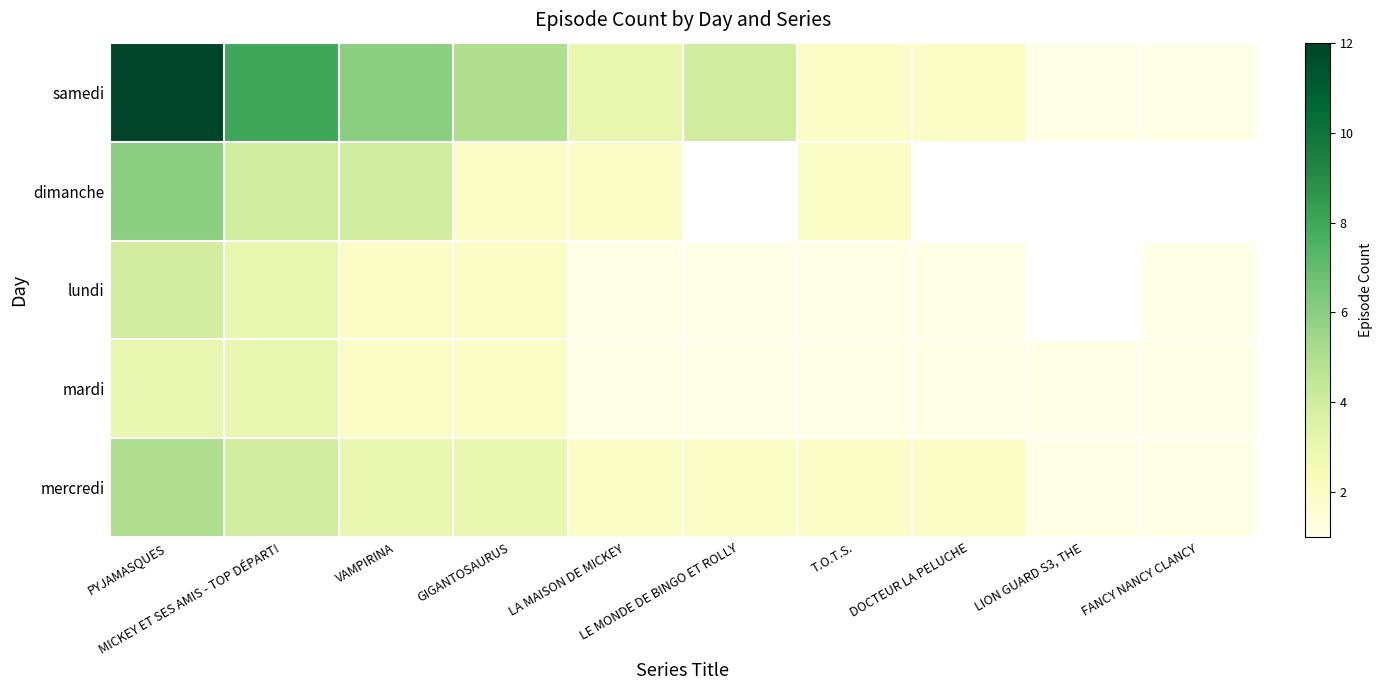

How many distinct data groups are displayed?

5